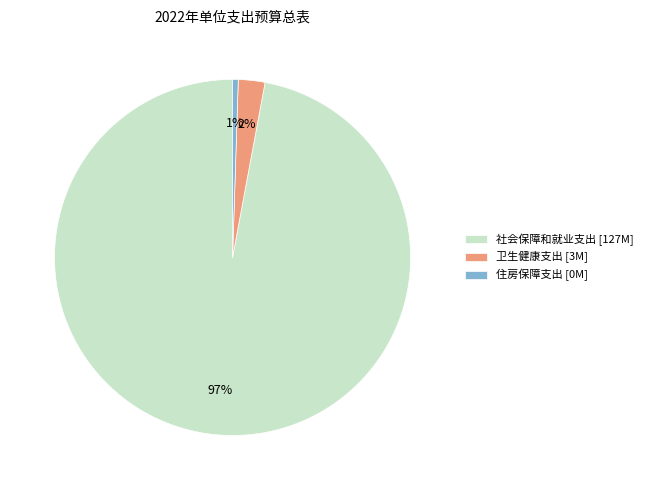

Count the number of slices in the pie.

3